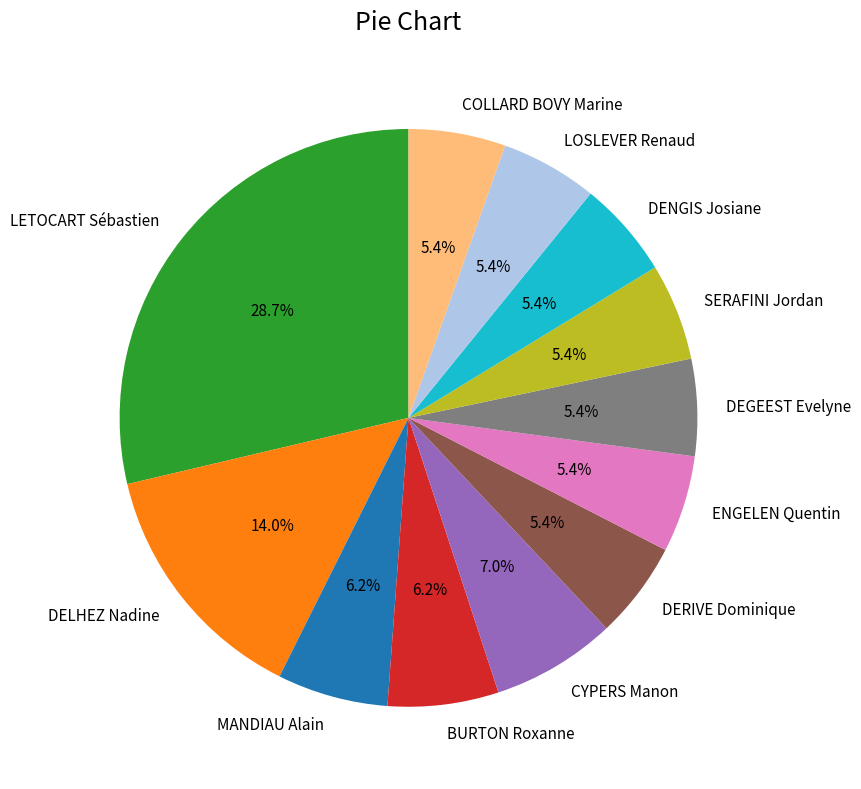

Which slice is the largest?

LETOCART Sébastien